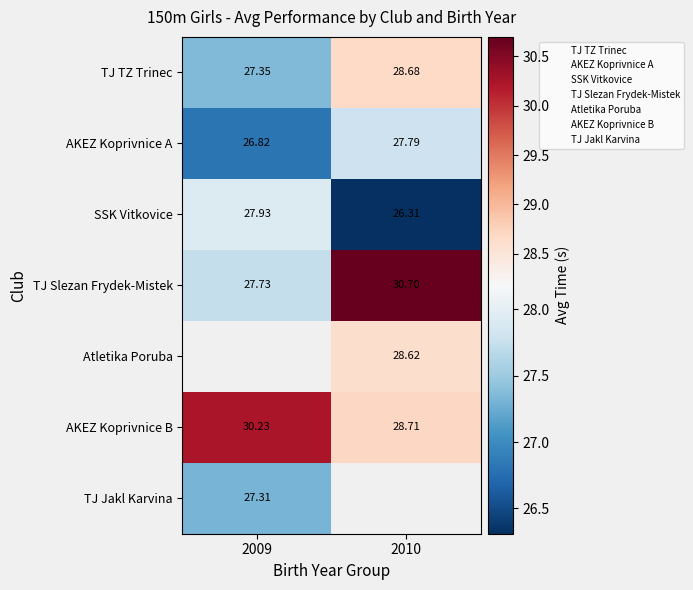

Count the TJ TZ Trinec values in the range 27 to 28.

1